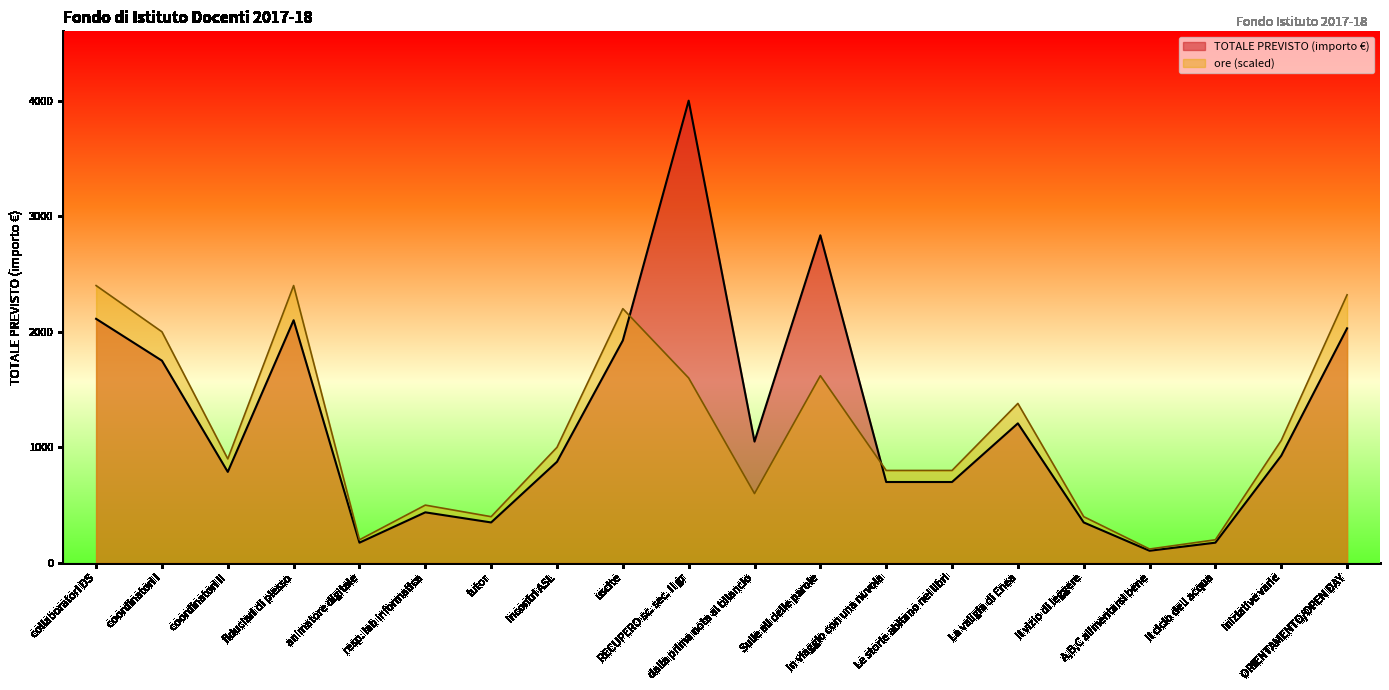

List the series in order of their peak value, highest first.

TOTALE PREVISTO (importo €), ore (scaled)